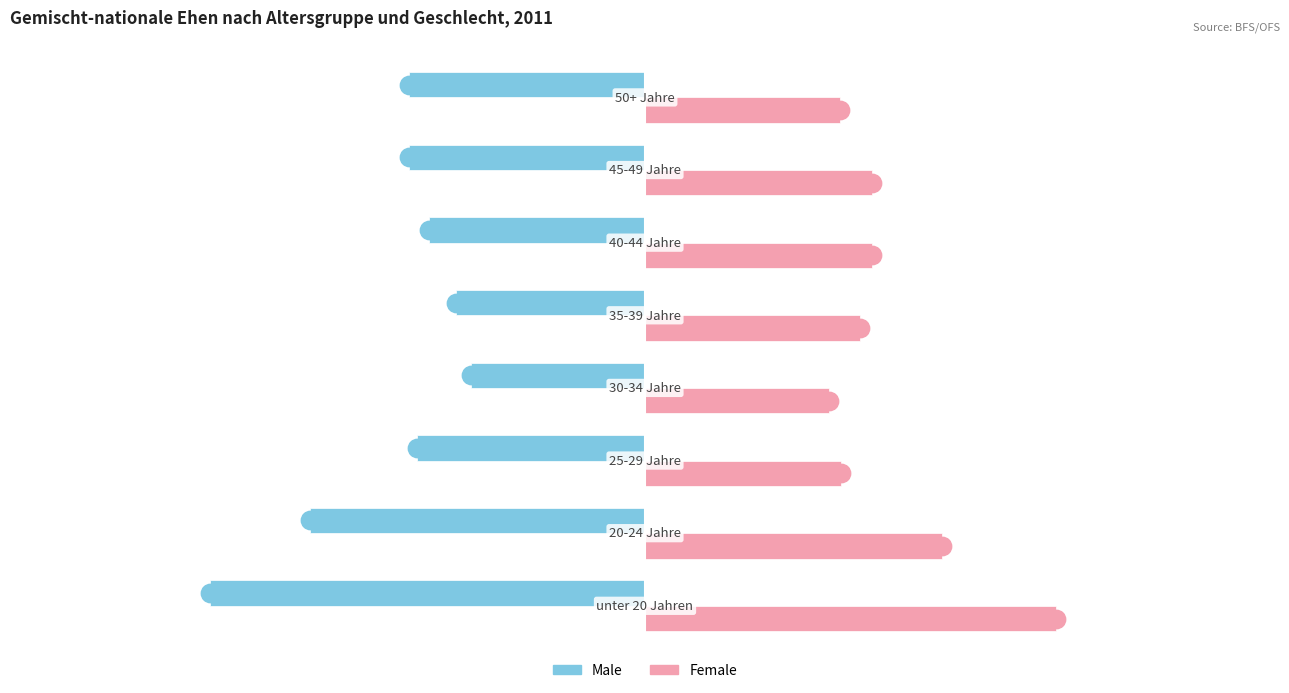

Rank the series by their maximum value, from highest to lowest.

Female, Male